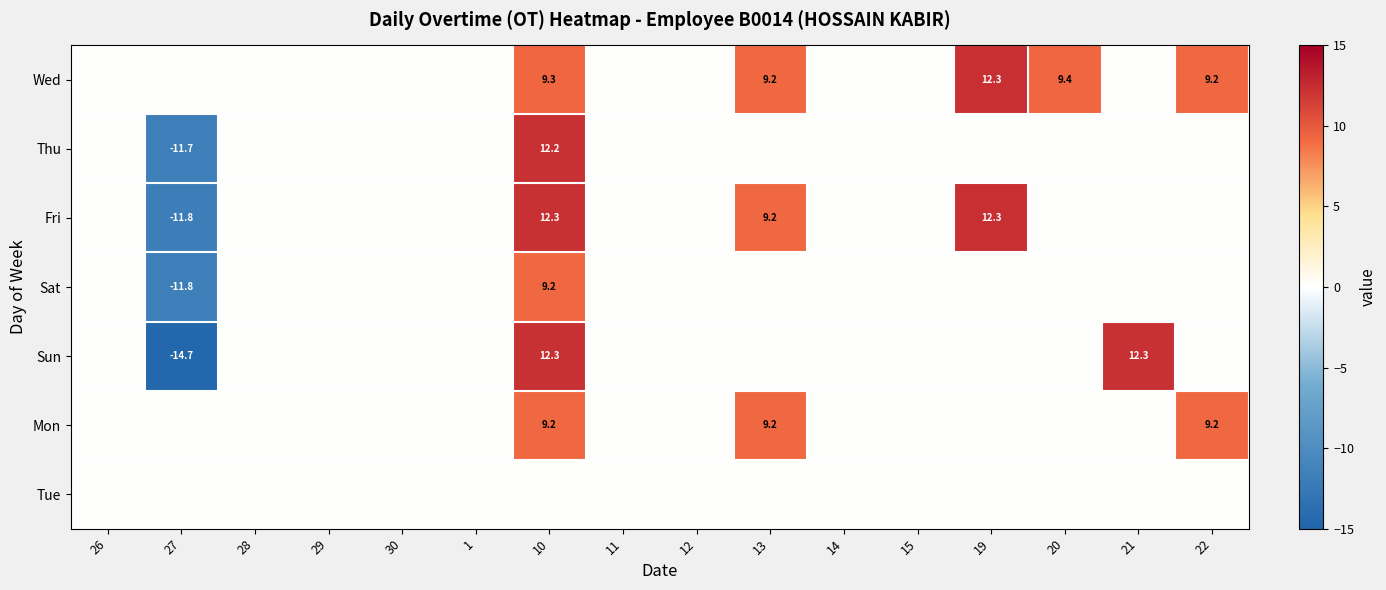

Is it true that Wed equals 5.6 at 10?

False